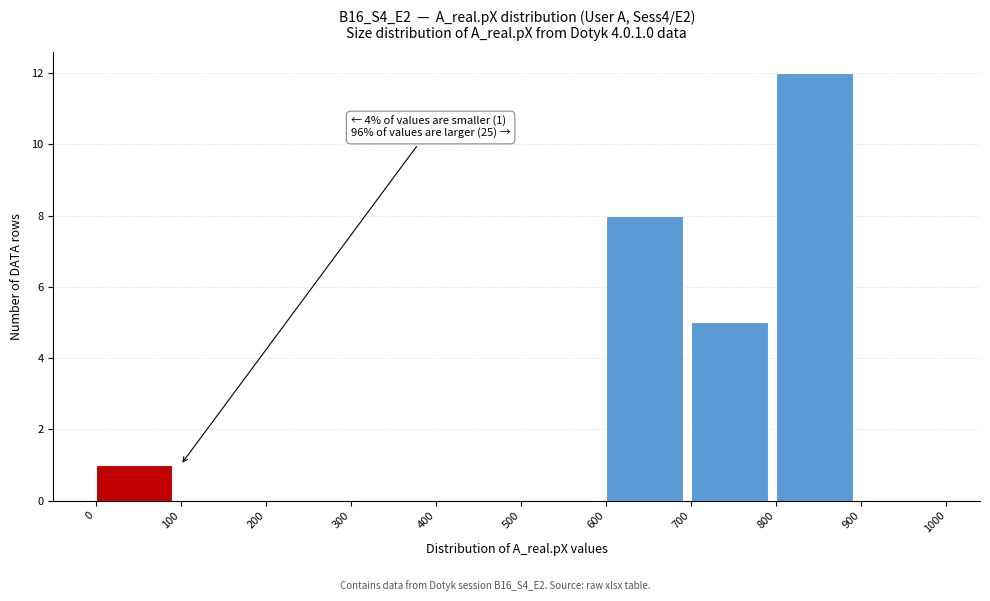

Over which range of the x-axis is the bar tallest?

800 to 900